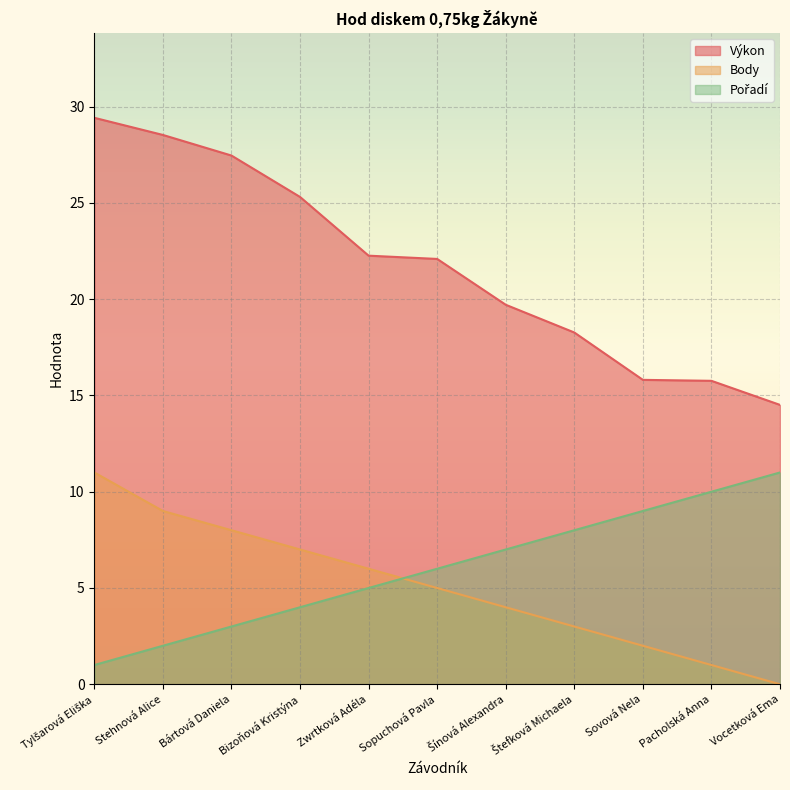

What position from the right is Štefková Michaela?

4